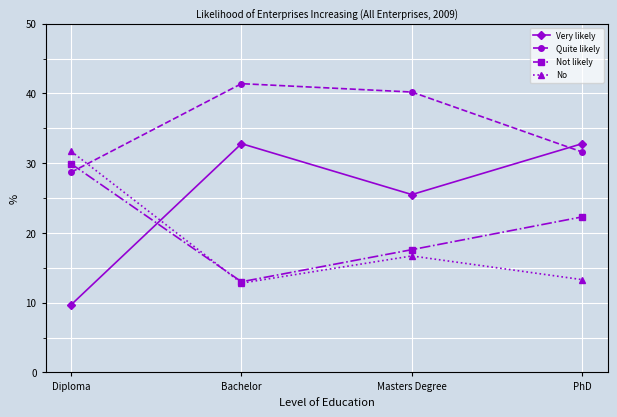

How many data points in No are less than 16?

2